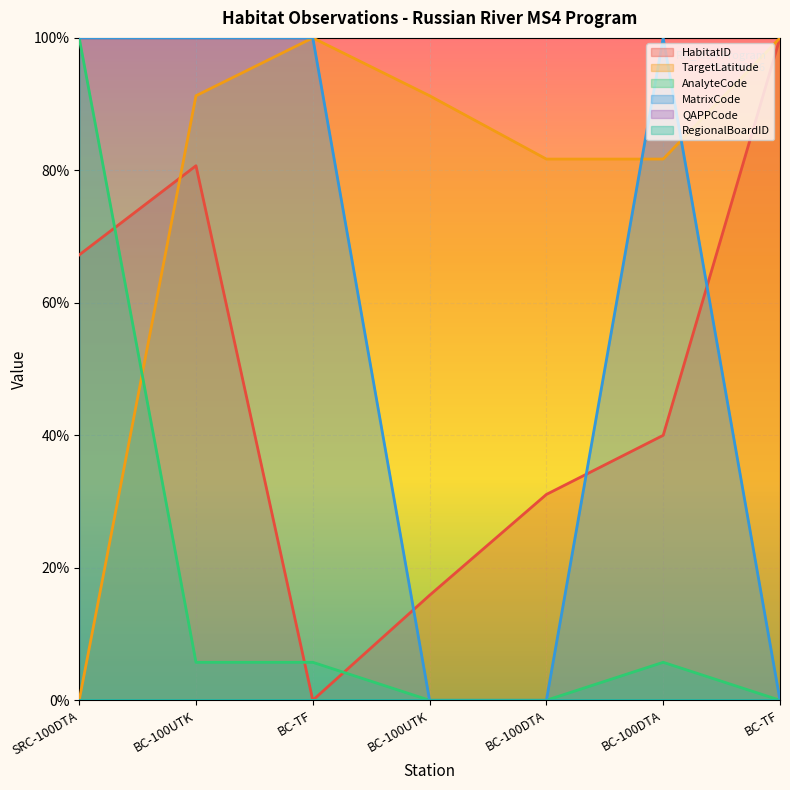

What is the sum of the AnalyteCode values at BC-100UTK and BC-TF?

0.1